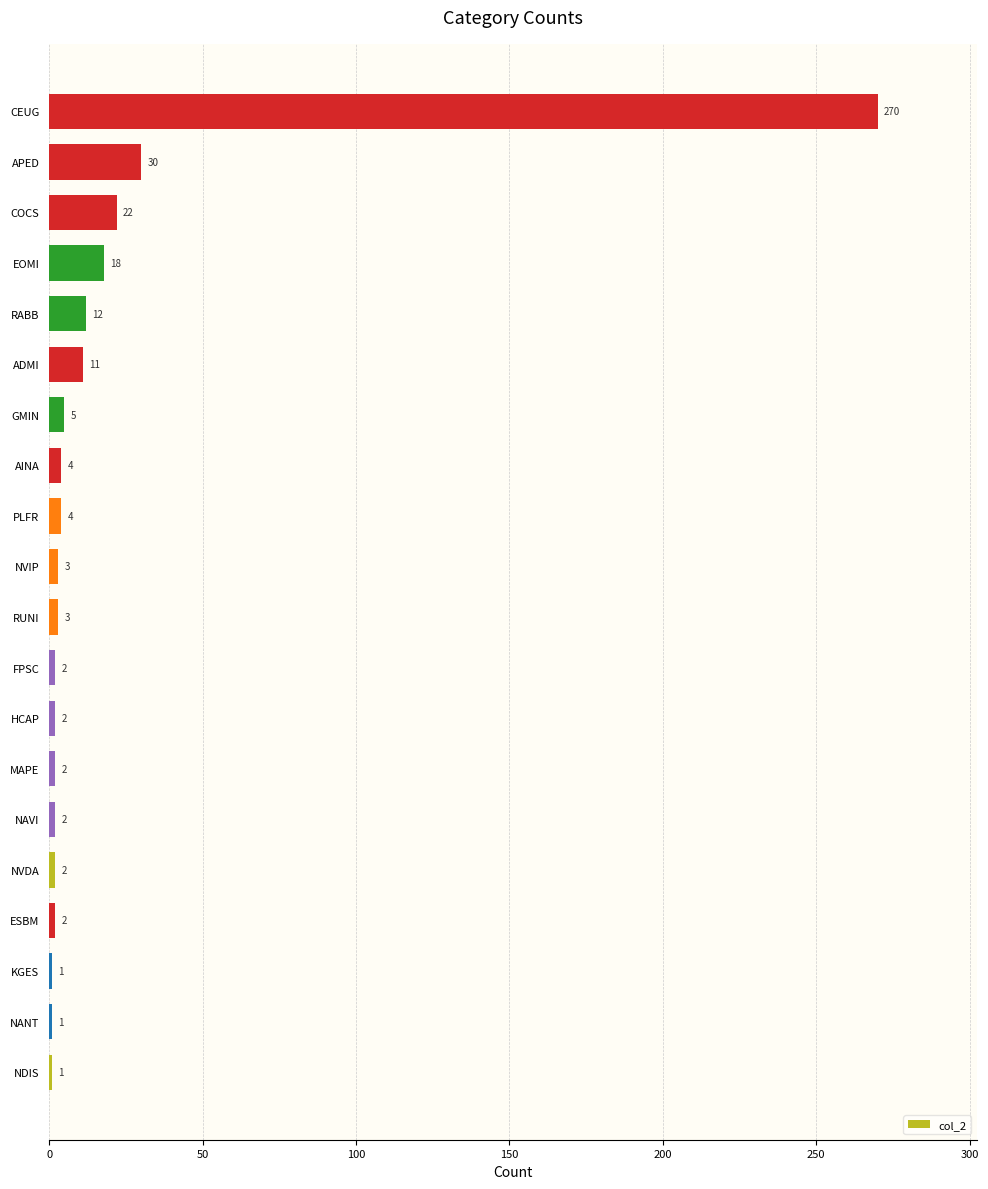

The chart shows a value of 3 at RUNI. True or false?

True